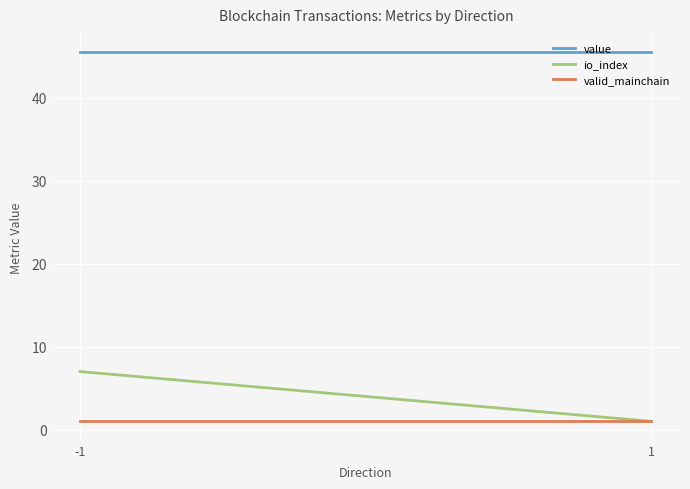

How many distinct data groups are displayed?

3